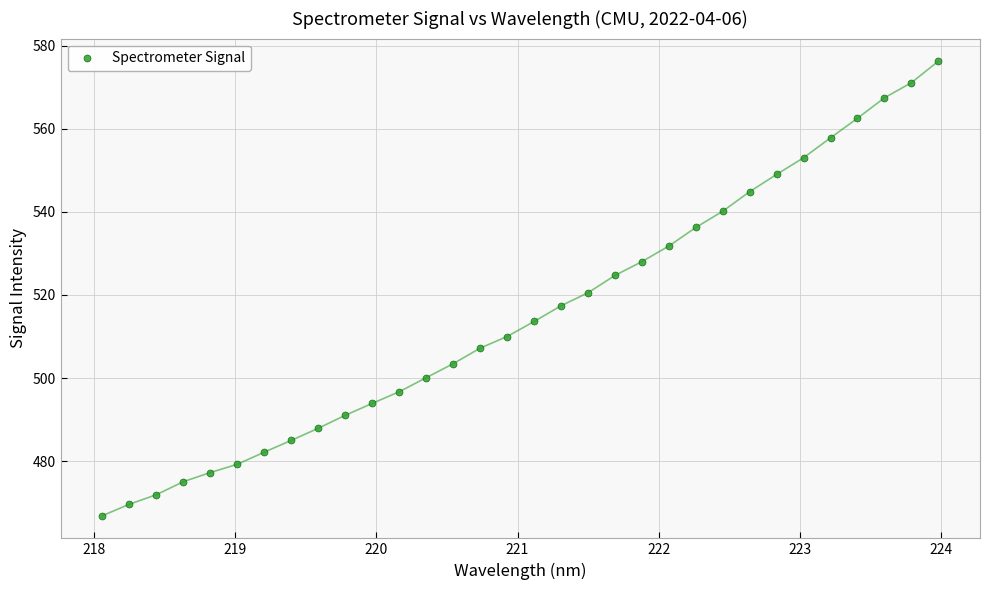

What is the range of X values (max minus min)?

5.9